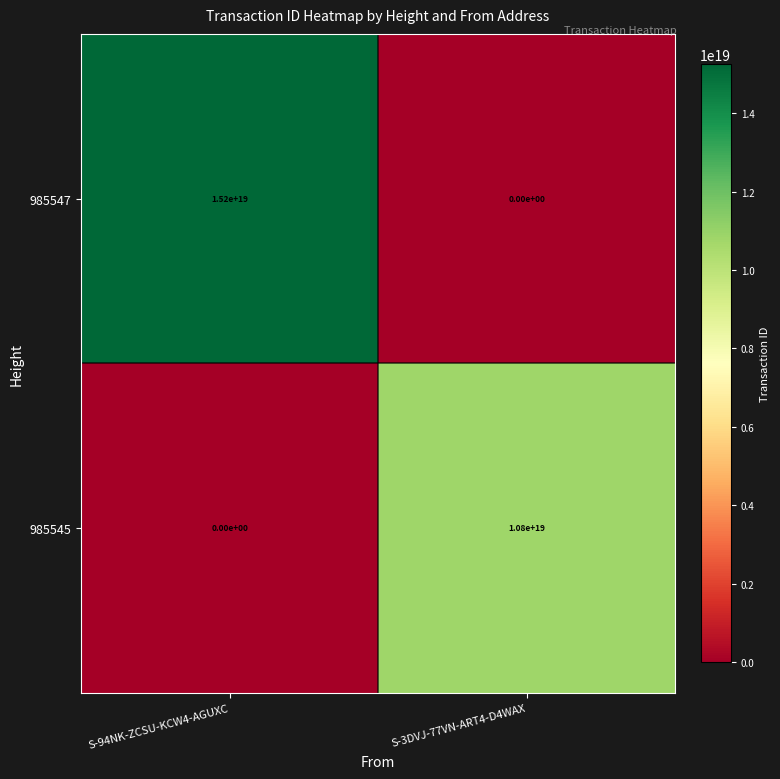

How many distinct data groups are displayed?

2